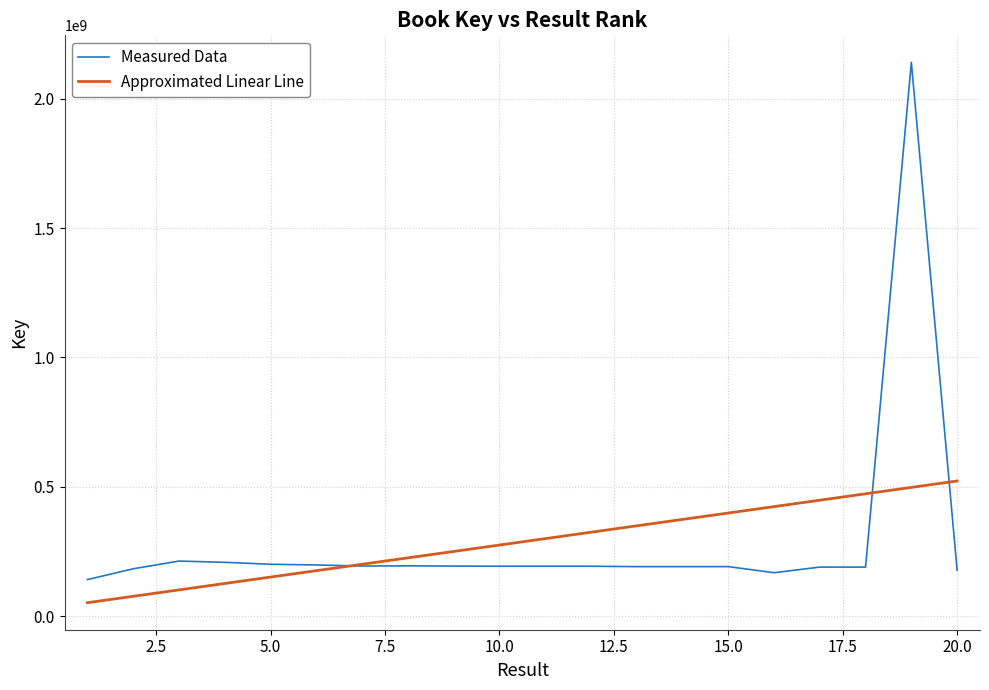

Reading left to right, transcribe all the data shown in this chart.

141035305	182764121	212634253	207742751	200231245	197539611	193350456	194182241	193226431	192657565	192657447	192657408	191116762	191116618	191116859	167571558	189297946	189297907	2140741775	177633198